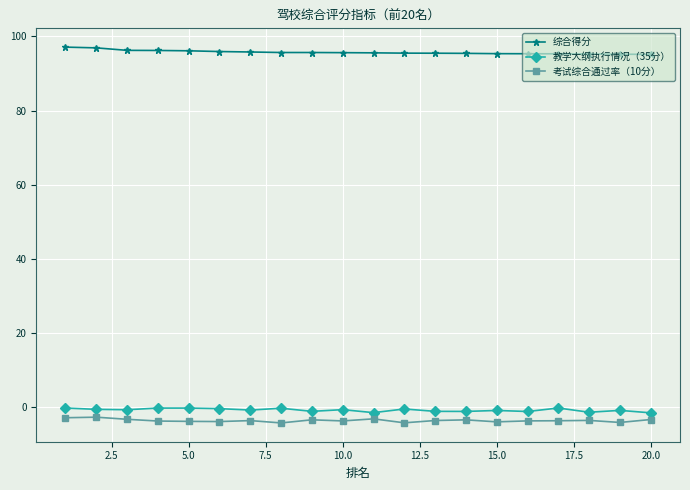

What is the minimum value shown in the chart?

-4.2